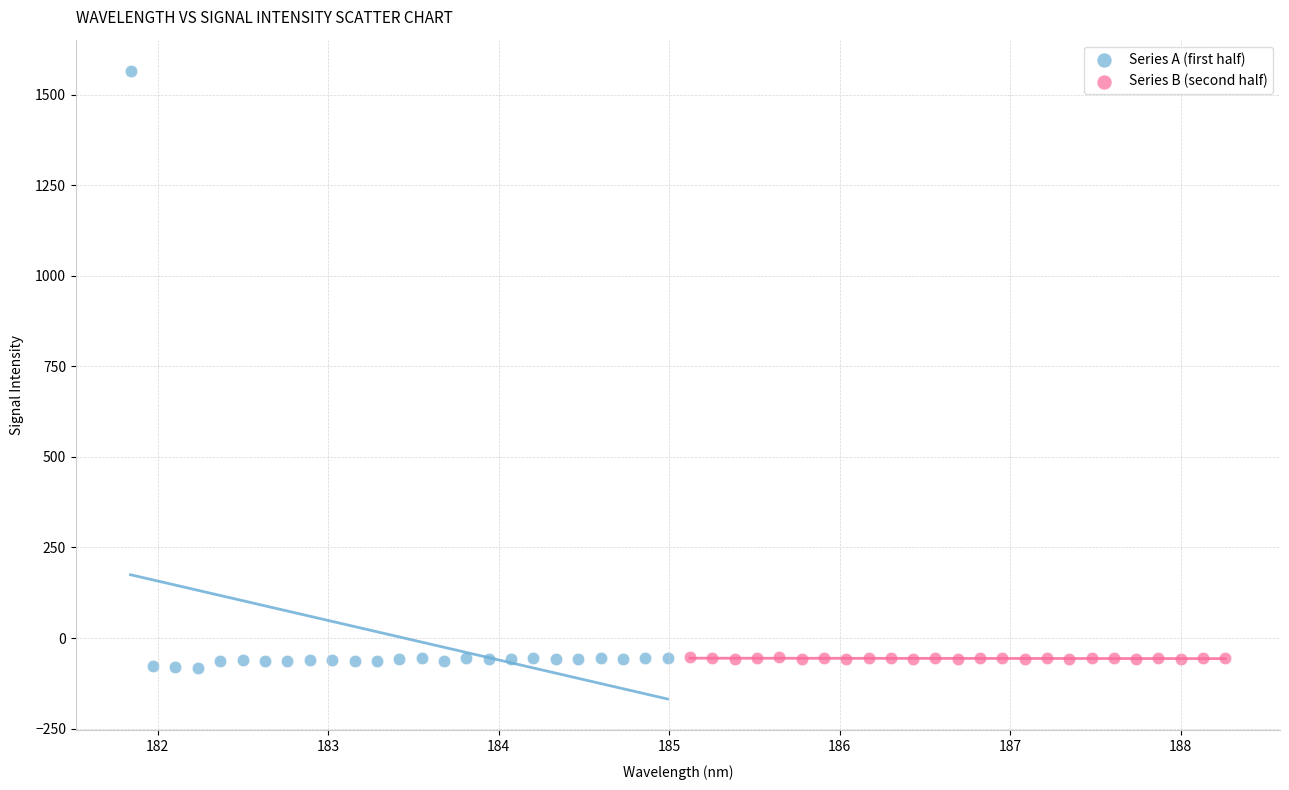

Which series contains the highest Y value?

Series A (first half)